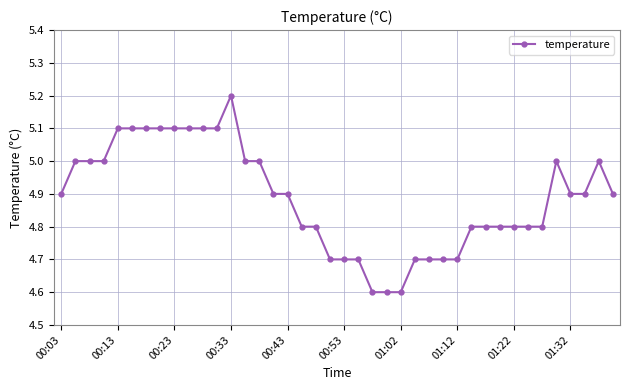

True or false: the data has more than 1 interior local peaks.

True